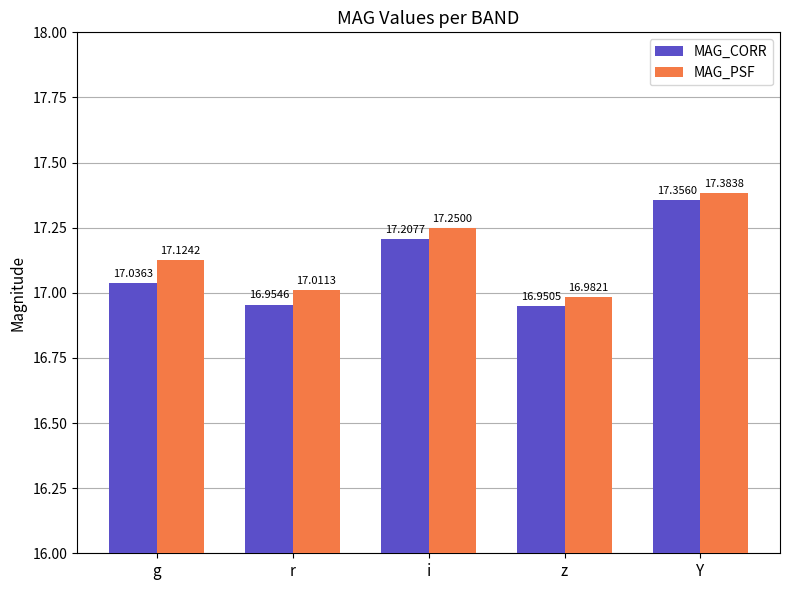

At which label does MAG_PSF reach its minimum?

z